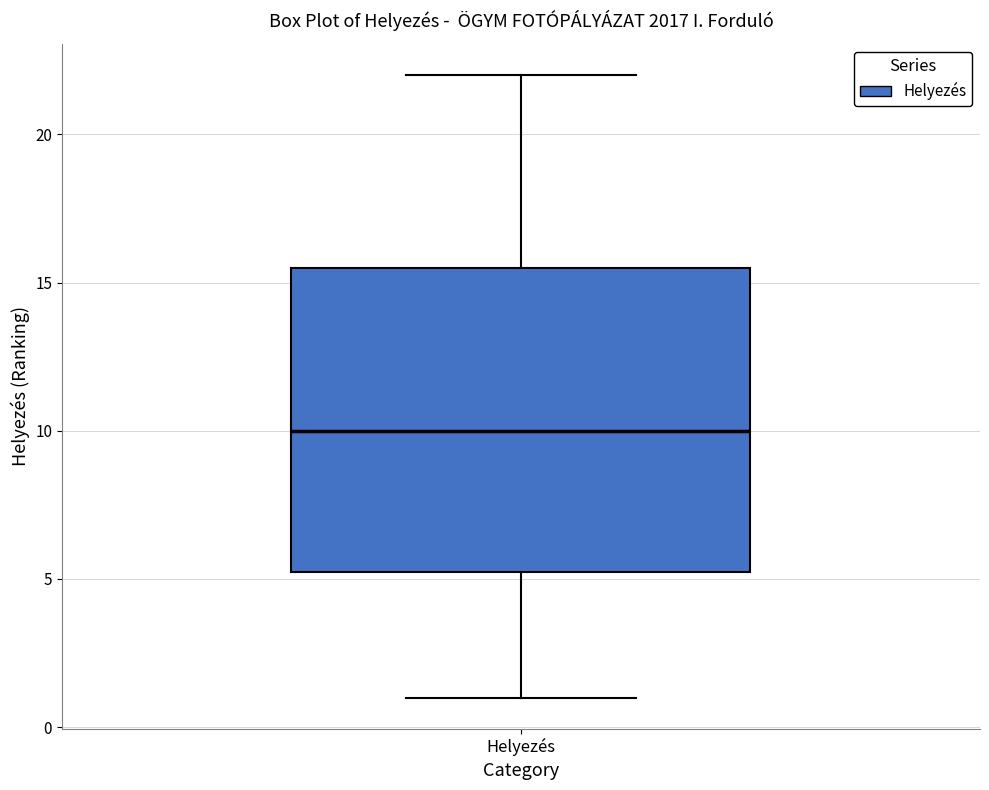

Transcribe this box plot: give where the median line is, the range the box spans, and where the two whiskers end, as read against the y-axis. The values are not printed on the chart, so give them approximately, as read against the axis.

median 10.0, box 5.5 to 15.5, whiskers 1.0 to 22.0